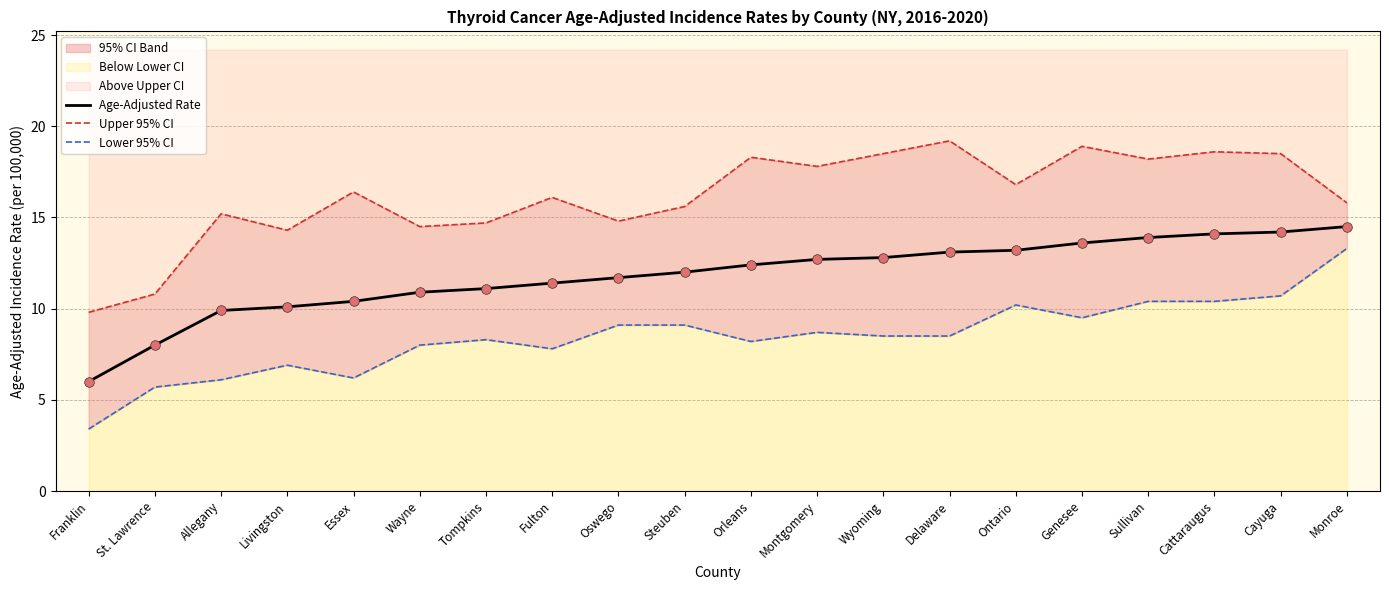

Is the value of Lower 95% CI at Allegany greater than the value of Upper 95% CI at Monroe?

No